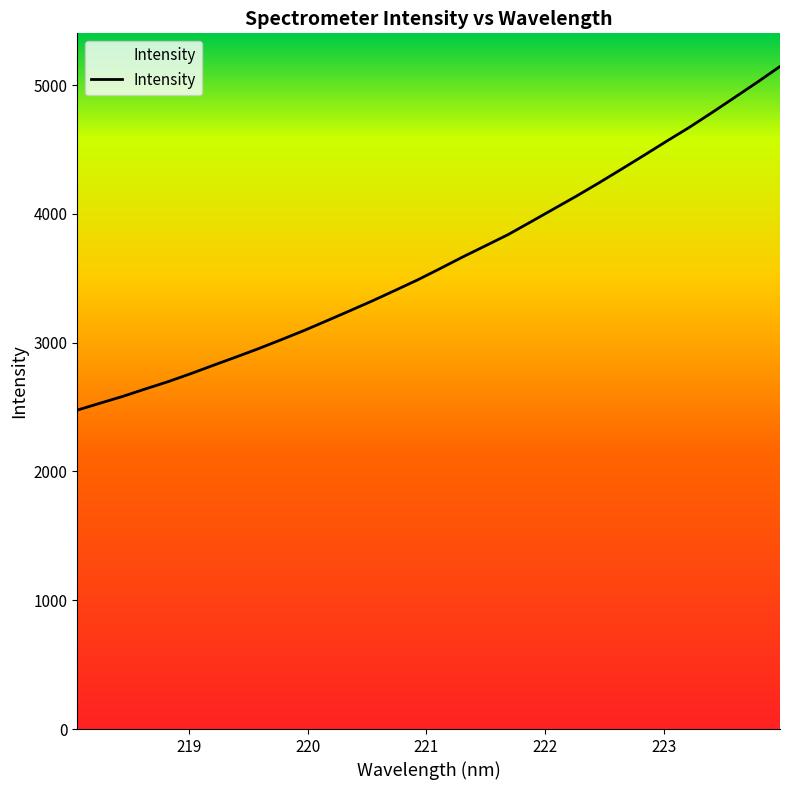

What is the smallest value displayed?

2476.7